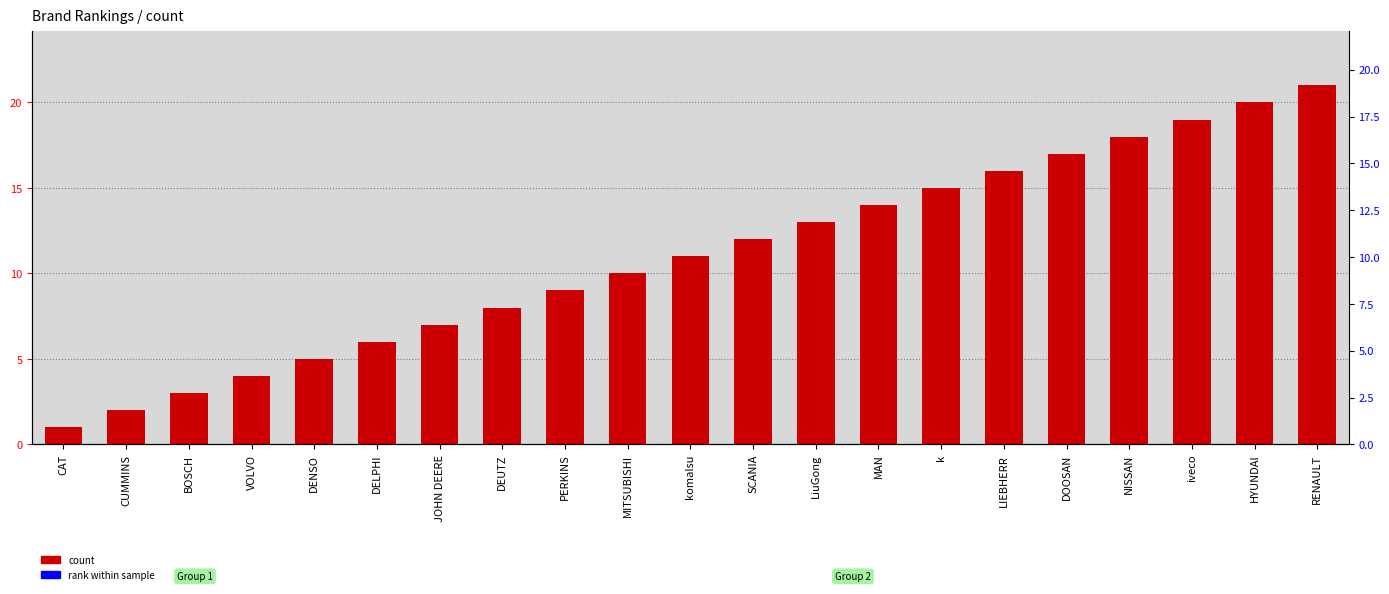

What is the smallest value displayed?

1